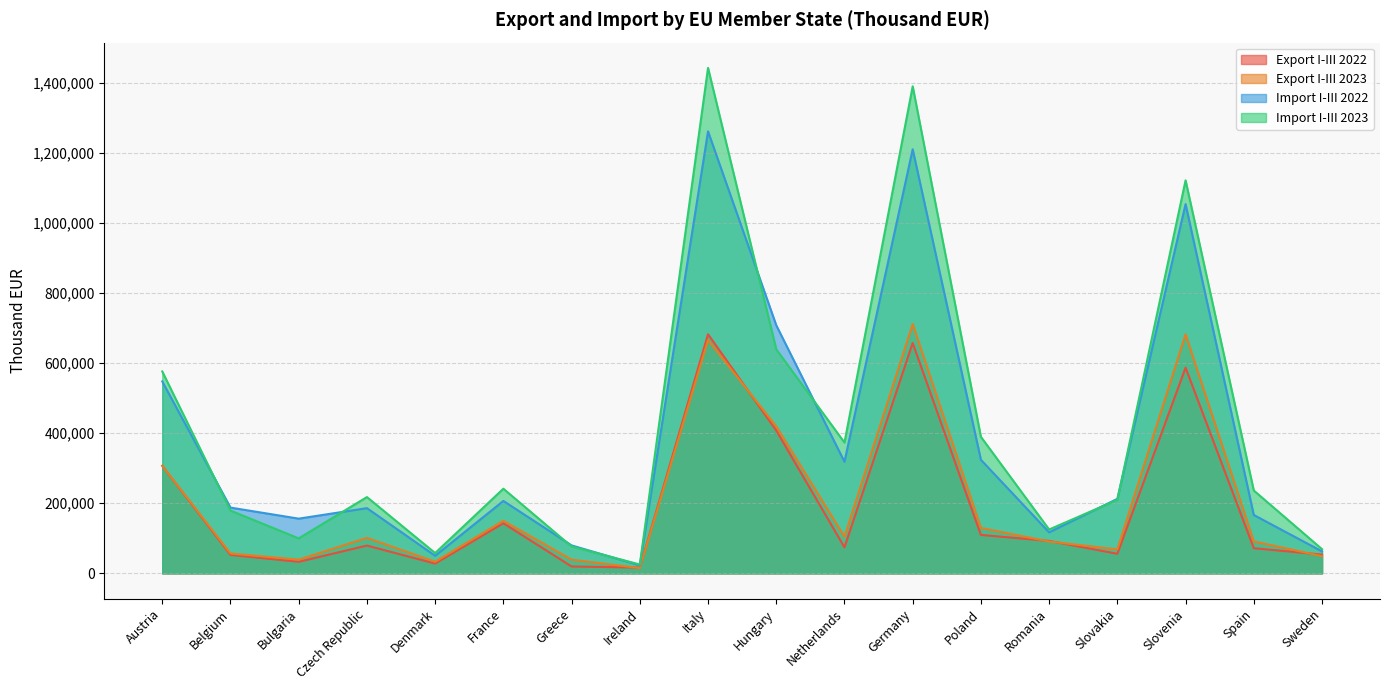

At which category does the chart reach its peak across all series?

Italy